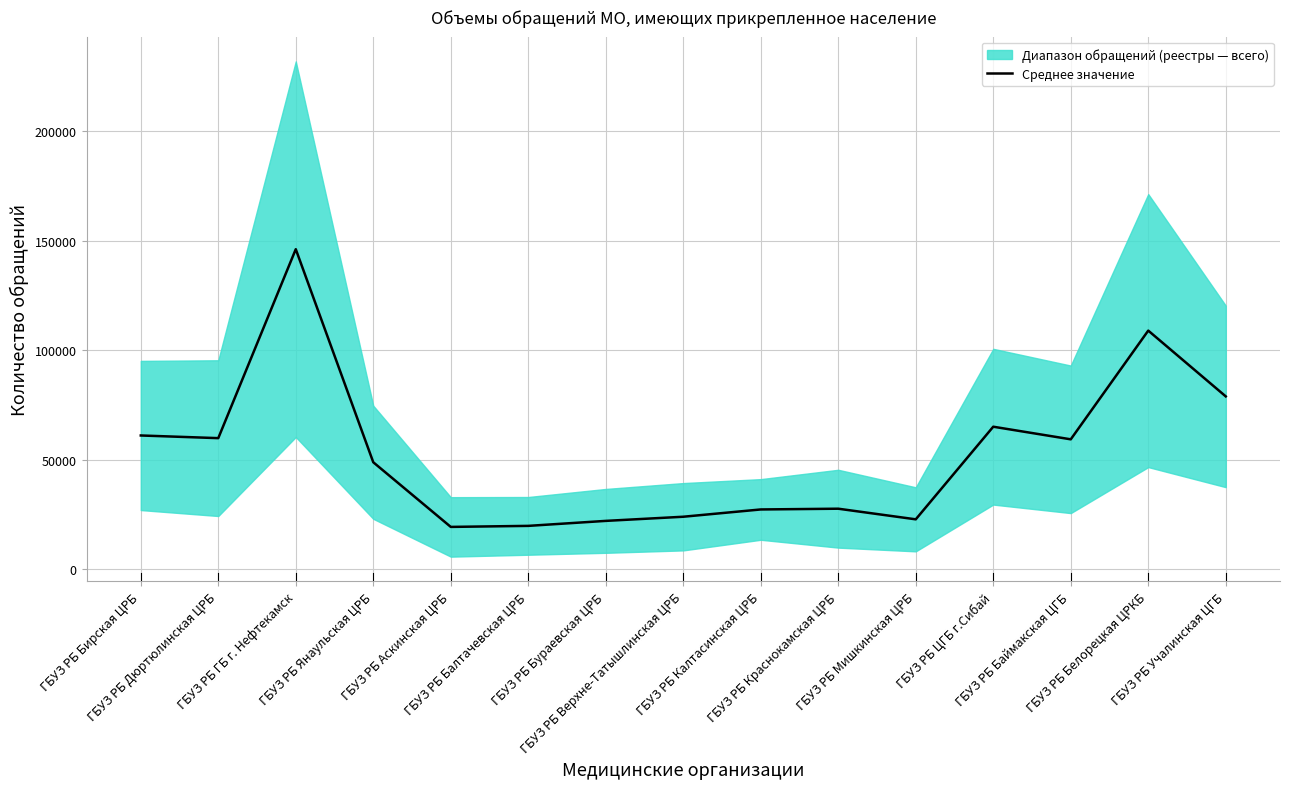

At which label does the data first exceed 48897?

ГБУЗ РБ Бирская ЦРБ